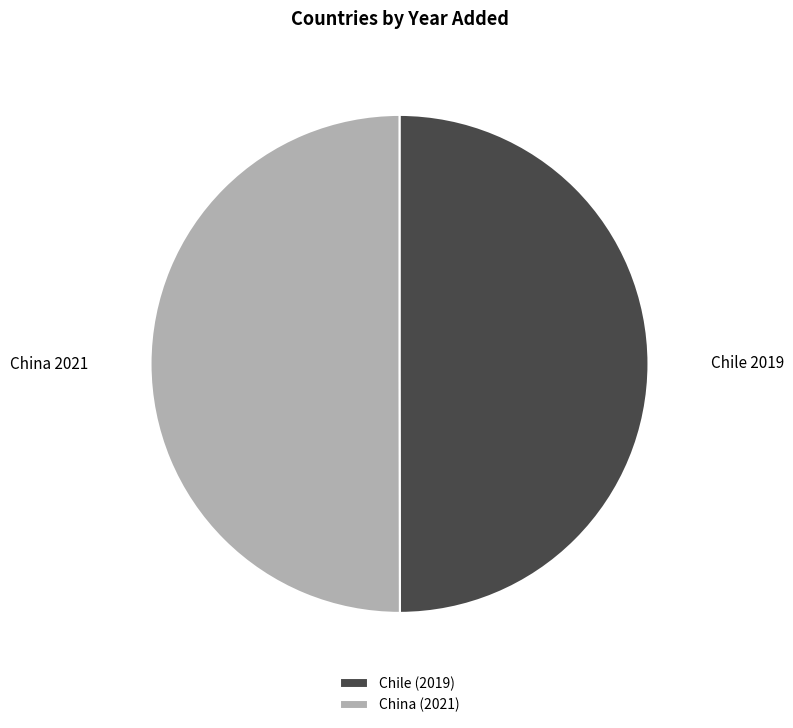

Combined, do Chile and China account for over 50%?

Yes